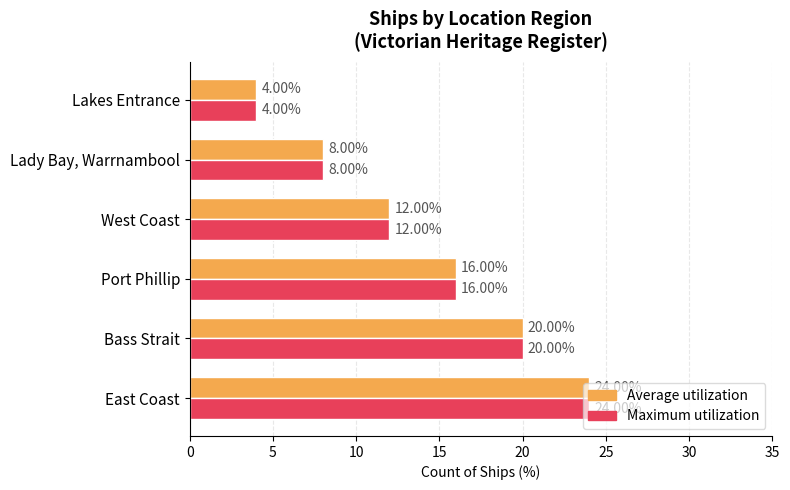

Which label corresponds to the largest value in the chart?

East Coast